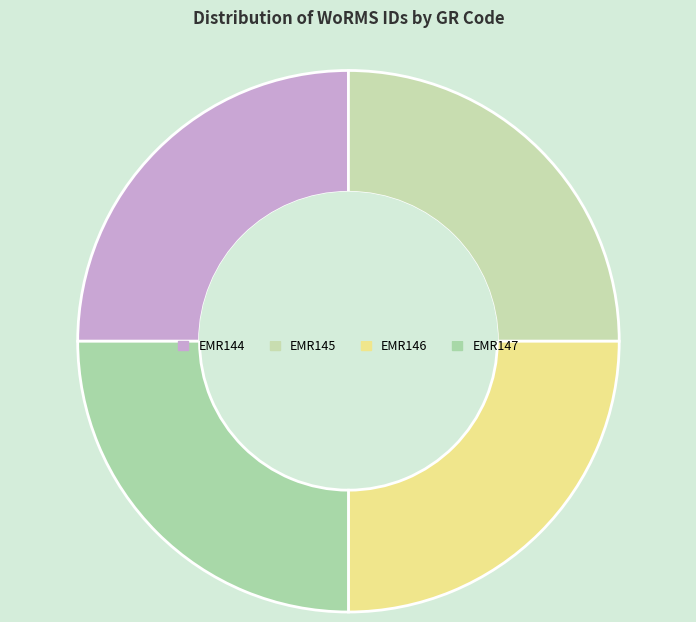

True or false: EMR144 accounts for 32% of the total.

False